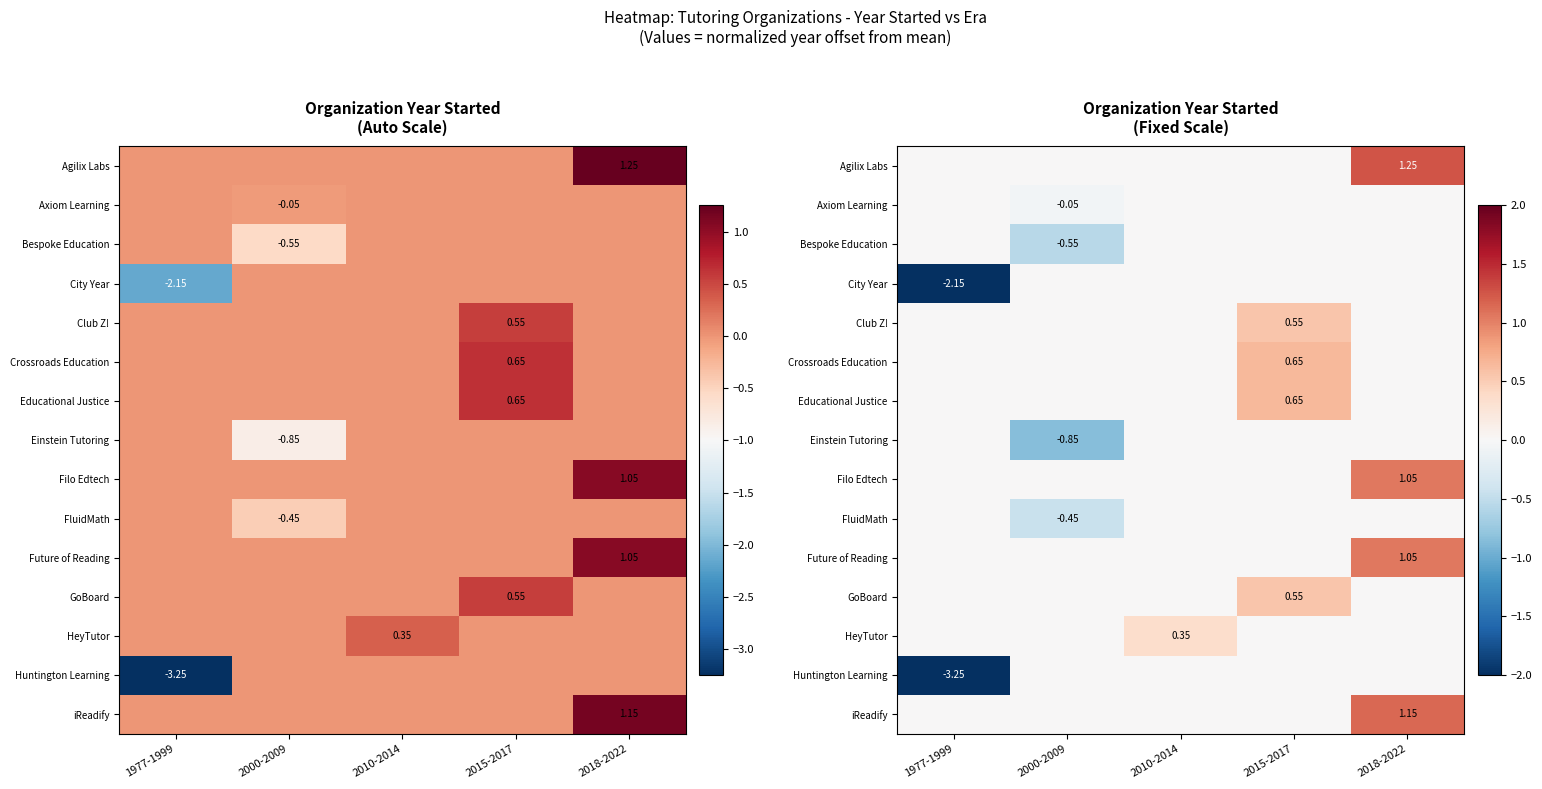

Which series has the largest total across all categories?

Agilix Labs